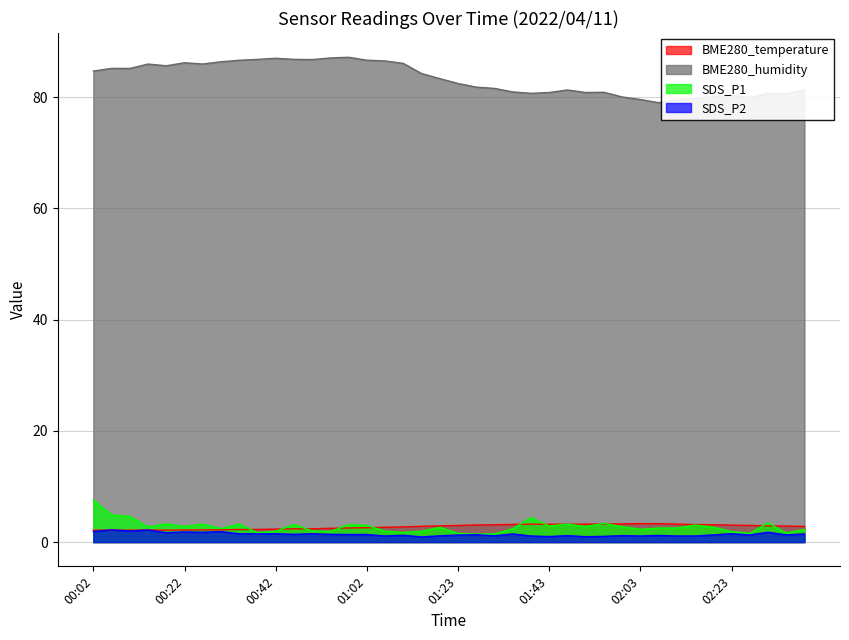

What is the total value across all series at 00:58?

94.2